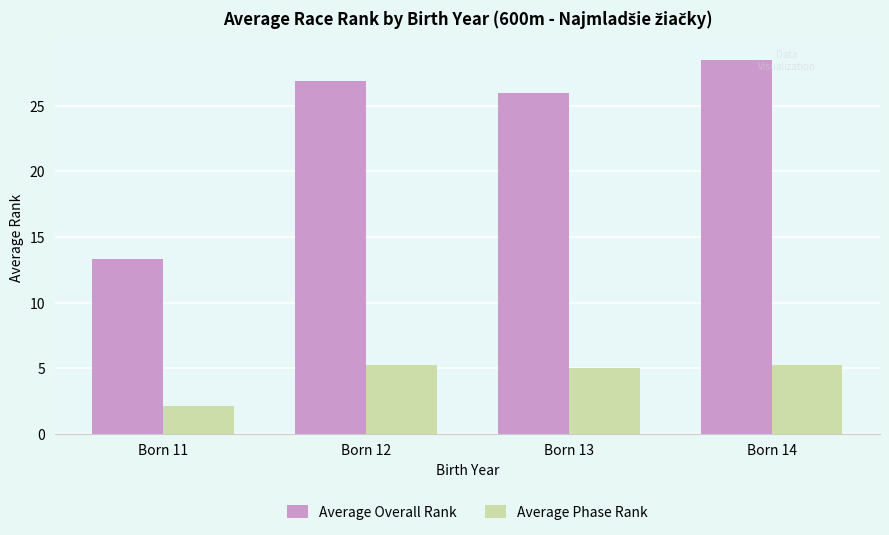

Are the bars grouped side by side (vs. stacked)?

Yes